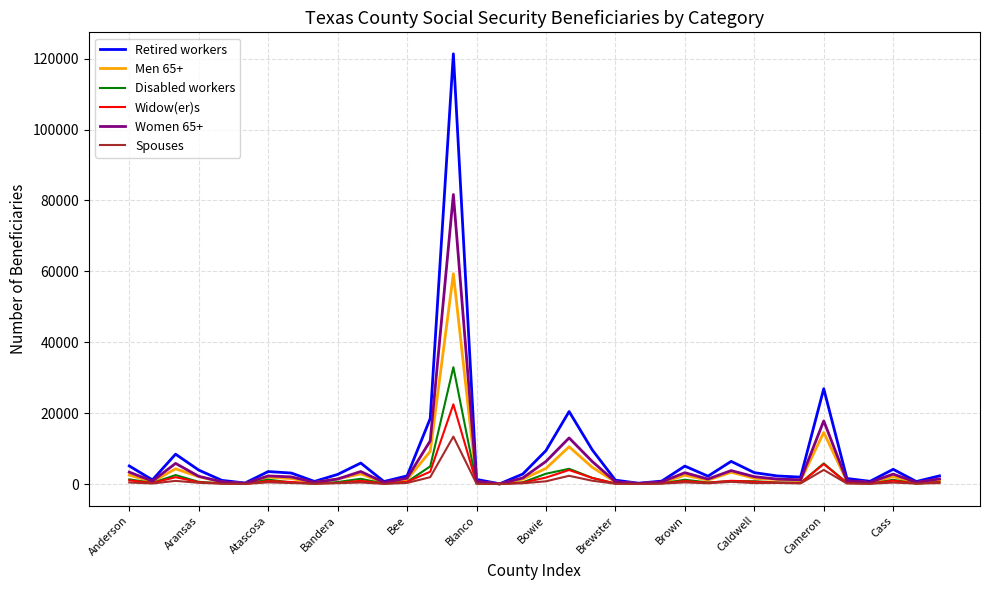

What is the maximum value for Retired workers?

121360